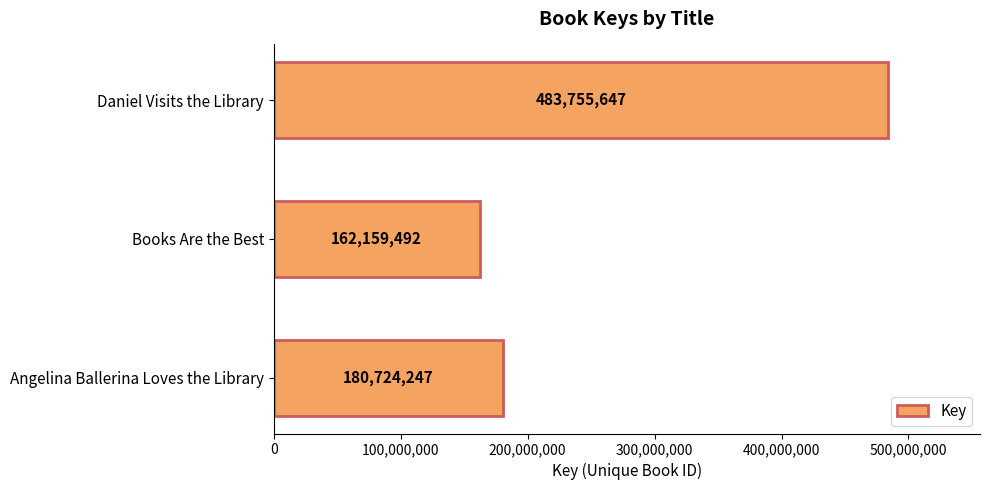

How many data points are less than 180724247?

1